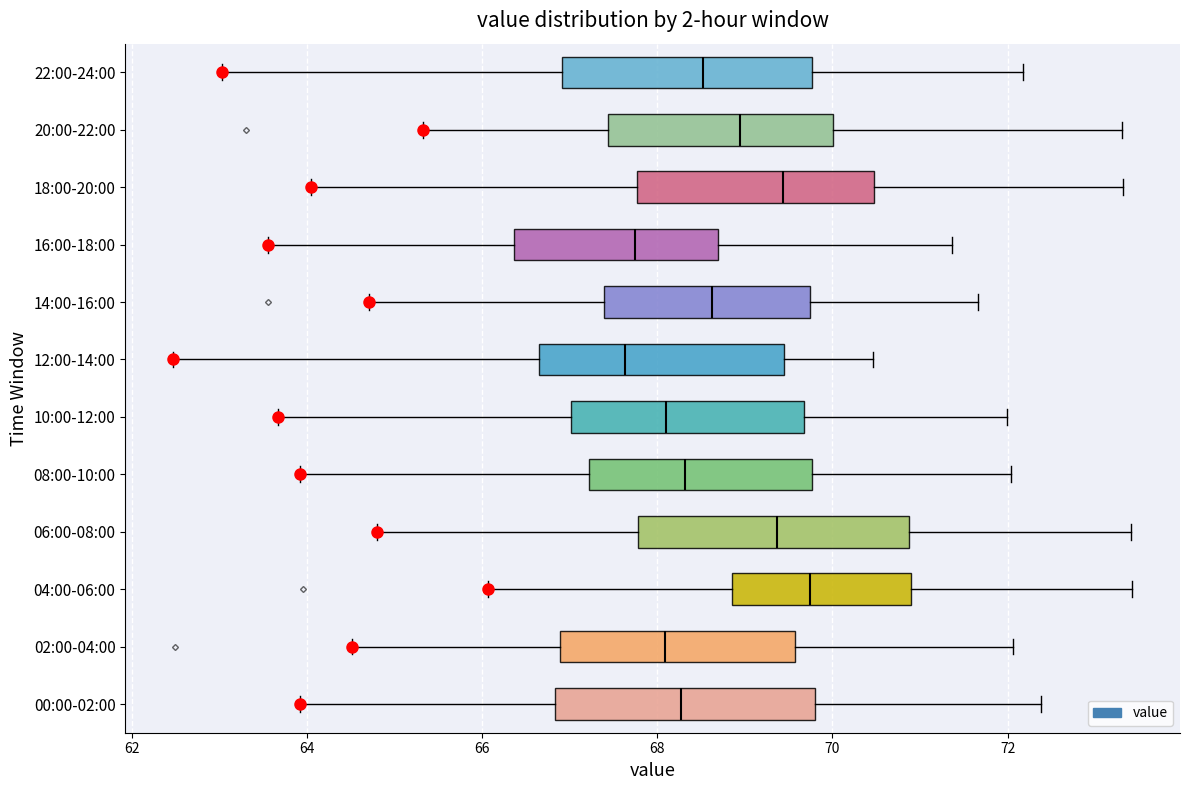

Reading bottom to top, transcribe this box plot: for each box, give where its median line is, the range the box spans, and where its two whiskers end, as read against the x-axis. The values are not printed on the chart, so give them approximately, as read against the axis.

00:00-02:00: median 68.2, box 66.8 to 69.8, whiskers 64.0 to 72.4
02:00-04:00: median 68.0, box 66.8 to 69.6, whiskers 64.6 to 72.0
04:00-06:00: median 69.8, box 68.8 to 71.0, whiskers 66.0 to 73.4
06:00-08:00: median 69.4, box 67.8 to 70.8, whiskers 64.8 to 73.4
08:00-10:00: median 68.4, box 67.2 to 69.8, whiskers 64.0 to 72.0
10:00-12:00: median 68.2, box 67.0 to 69.6, whiskers 63.6 to 72.0
12:00-14:00: median 67.6, box 66.6 to 69.4, whiskers 62.4 to 70.4
14:00-16:00: median 68.6, box 67.4 to 69.8, whiskers 64.8 to 71.6
16:00-18:00: median 67.8, box 66.4 to 68.6, whiskers 63.6 to 71.4
18:00-20:00: median 69.4, box 67.8 to 70.4, whiskers 64.0 to 73.4
20:00-22:00: median 69.0, box 67.4 to 70.0, whiskers 65.4 to 73.4
22:00-24:00: median 68.6, box 67.0 to 69.8, whiskers 63.0 to 72.2